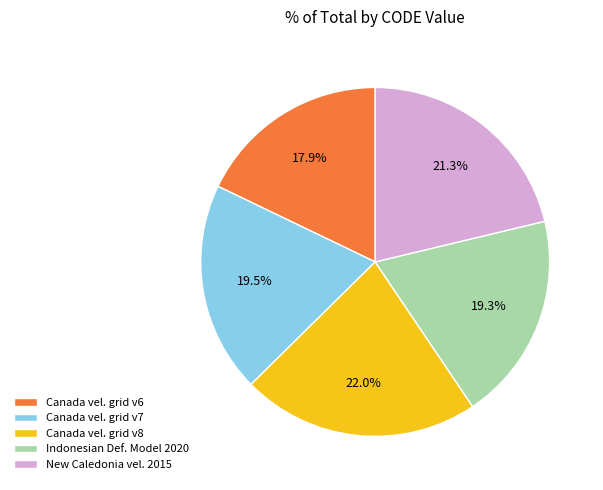

Which category has the smallest portion of the pie?

Canada vel. grid v6